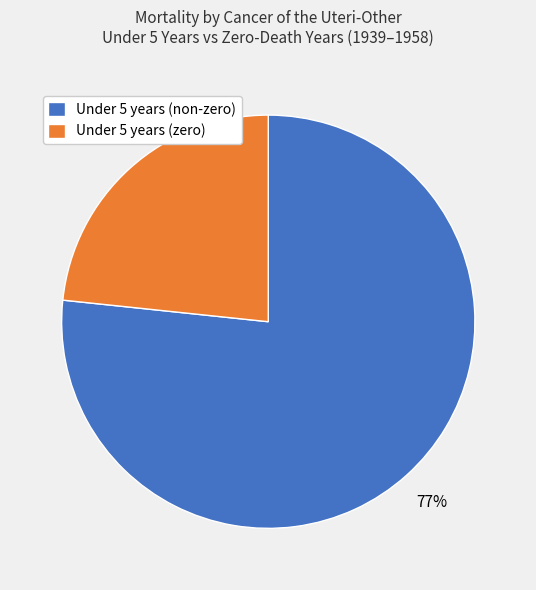

Which slice is the smallest?

Under 5 years (zero)